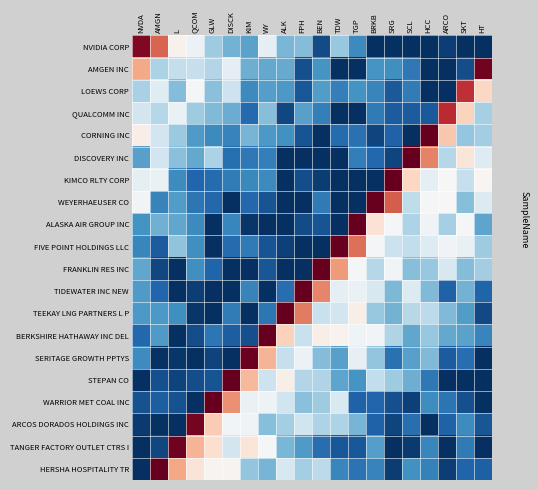

Reading left to right, what are all the values shown in this chart?

NVIDIA CORP: NVDA=0.9	AMGN=0.6	L=0.0	QCOM=-0.1	GLW=-0.4	DISCK=-0.5	KIM=-0.5	WY=-0.1	ALK=-0.5	FPH=-0.4	BEN=-0.9	TDW=-0.4	TGP=-0.6	BRKB=-1.0	SRG=-1.0	SCL=-1.0	HCC=-1.0	ARCO=-0.9	SKT=-1.0	HT=-1.0
AMGEN INC: NVDA=0.4	AMGN=-0.3	L=-0.2	QCOM=-0.2	GLW=-0.3	DISCK=-0.1	KIM=-0.5	WY=-0.5	ALK=-0.5	FPH=-0.9	BEN=-0.6	TDW=-1.0	TGP=-1.0	BRKB=-0.6	SRG=-0.6	SCL=-0.7	HCC=-1.0	ARCO=-1.0	SKT=-0.9	HT=1.0
LOEWS CORP: NVDA=-0.3	AMGN=-0.1	L=-0.4	QCOM=-0.0	GLW=-0.4	DISCK=-0.2	KIM=-0.6	WY=-0.5	ALK=-0.6	FPH=-0.8	BEN=-0.6	TDW=-0.7	TGP=-0.6	BRKB=-0.7	SRG=-0.8	SCL=-0.7	HCC=-1.0	ARCO=-1.0	SKT=0.7	HT=0.2
QUALCOMM INC: NVDA=-0.2	AMGN=-0.3	L=-0.1	QCOM=-0.4	GLW=-0.4	DISCK=-0.5	KIM=-0.8	WY=-0.4	ALK=-0.9	FPH=-0.5	BEN=-0.7	TDW=-1.0	TGP=-1.0	BRKB=-0.7	SRG=-0.8	SCL=-0.8	HCC=-0.8	ARCO=0.7	SKT=0.2	HT=-0.3
CORNING INC: NVDA=0.1	AMGN=-0.2	L=-0.4	QCOM=-0.6	GLW=-0.6	DISCK=-0.7	KIM=-0.5	WY=-0.6	ALK=-0.6	FPH=-0.9	BEN=-1.0	TDW=-0.8	TGP=-0.7	BRKB=-0.9	SRG=-0.8	SCL=-1.0	HCC=1.0	ARCO=0.3	SKT=-0.4	HT=-0.4
DISCOVERY INC: NVDA=-0.5	AMGN=-0.2	L=-0.4	QCOM=-0.5	GLW=-0.3	DISCK=-0.8	KIM=-0.7	WY=-0.7	ALK=-1.0	FPH=-1.0	BEN=-1.0	TDW=-1.0	TGP=-0.7	BRKB=-0.8	SRG=-0.9	SCL=1.0	HCC=0.5	ARCO=-0.3	SKT=0.1	HT=-0.1
KIMCO RLTY CORP: NVDA=-0.1	AMGN=-0.1	L=-0.6	QCOM=-0.8	GLW=-0.8	DISCK=-0.7	KIM=-0.6	WY=-0.6	ALK=-1.0	FPH=-0.9	BEN=-0.9	TDW=-1.0	TGP=-1.0	BRKB=-1.0	SRG=1.0	SCL=0.2	HCC=-0.1	ARCO=0.0	SKT=-0.2	HT=0.0
WEYERHAEUSER CO: NVDA=-0.0	AMGN=-0.7	L=-0.6	QCOM=-0.7	GLW=-0.8	DISCK=-1.0	KIM=-0.8	WY=-0.9	ALK=-1.0	FPH=-1.0	BEN=-0.7	TDW=-1.0	TGP=-1.0	BRKB=1.0	SRG=0.6	SCL=-0.3	HCC=-0.0	ARCO=0.0	SKT=-0.4	HT=-0.1
ALASKA AIR GROUP INC: NVDA=-0.6	AMGN=-0.5	L=-0.5	QCOM=-0.6	GLW=-1.0	DISCK=-0.6	KIM=-1.0	WY=-1.0	ALK=-1.0	FPH=-0.9	BEN=-0.9	TDW=-1.0	TGP=1.0	BRKB=0.1	SRG=-0.0	SCL=-0.3	HCC=-0.0	ARCO=-0.3	SKT=-0.0	HT=-0.5
FIVE POINT HOLDINGS LLC: NVDA=-0.7	AMGN=-0.8	L=-0.4	QCOM=-0.6	GLW=-1.0	DISCK=-0.8	KIM=-0.7	WY=-0.9	ALK=-0.9	FPH=-1.0	BEN=-1.0	TDW=1.0	TGP=0.6	BRKB=-0.0	SRG=-0.2	SCL=-0.2	HCC=-0.1	ARCO=-0.0	SKT=-0.1	HT=-0.4
FRANKLIN RES INC: NVDA=-0.5	AMGN=-0.9	L=-1.0	QCOM=-0.6	GLW=-0.8	DISCK=-1.0	KIM=-1.0	WY=-0.9	ALK=-1.0	FPH=-1.0	BEN=1.0	TDW=0.4	TGP=-0.0	BRKB=-0.3	SRG=-0.0	SCL=-0.4	HCC=-0.4	ARCO=-0.2	SKT=-0.4	HT=-0.4
TIDEWATER INC NEW: NVDA=-0.6	AMGN=-0.8	L=-1.0	QCOM=-0.9	GLW=-1.0	DISCK=-1.0	KIM=-0.7	WY=-1.0	ALK=-0.8	FPH=1.0	BEN=0.5	TDW=-0.1	TGP=-0.1	BRKB=-0.2	SRG=-0.4	SCL=-0.1	HCC=-0.4	ARCO=-0.8	SKT=-0.5	HT=-0.8
TEEKAY LNG PARTNERS L P: NVDA=-0.6	AMGN=-0.6	L=-0.6	QCOM=-1.0	GLW=-1.0	DISCK=-0.7	KIM=-1.0	WY=-0.7	ALK=1.0	FPH=0.5	BEN=-0.2	TDW=-0.2	TGP=0.1	BRKB=-0.4	SRG=-0.5	SCL=-0.3	HCC=-0.3	ARCO=-0.4	SKT=-0.6	HT=-0.9
BERKSHIRE HATHAWAY INC DEL: NVDA=-0.8	AMGN=-0.6	L=-1.0	QCOM=-0.9	GLW=-0.7	DISCK=-0.8	KIM=-0.9	WY=1.0	ALK=0.2	FPH=-0.2	BEN=0.1	TDW=0.0	TGP=-0.0	BRKB=-0.0	SRG=-0.3	SCL=-0.5	HCC=-0.4	ARCO=-0.5	SKT=-0.5	HT=-0.7
SERITAGE GROWTH PPTYS: NVDA=-0.6	AMGN=-1.0	L=-1.0	QCOM=-1.0	GLW=-0.9	DISCK=-1.0	KIM=1.0	WY=0.3	ALK=-0.2	FPH=-0.1	BEN=-0.4	TDW=-0.5	TGP=-0.1	BRKB=-0.4	SRG=-0.7	SCL=-0.5	HCC=-0.4	ARCO=-0.8	SKT=-0.8	HT=-1.0
STEPAN CO: NVDA=-1.0	AMGN=-0.9	L=-0.9	QCOM=-0.9	GLW=-0.9	DISCK=1.0	KIM=0.3	WY=-0.2	ALK=0.1	FPH=-0.3	BEN=-0.3	TDW=-0.5	TGP=-0.6	BRKB=-0.2	SRG=-0.4	SCL=-0.5	HCC=-0.7	ARCO=-1.0	SKT=-1.0	HT=-1.0
WARRIOR MET COAL INC: NVDA=-0.9	AMGN=-0.8	L=-0.9	QCOM=-1.0	GLW=1.0	DISCK=0.5	KIM=-0.1	WY=-0.0	ALK=-0.2	FPH=-0.4	BEN=-0.4	TDW=-0.2	TGP=-0.8	BRKB=-0.8	SRG=-0.9	SCL=-0.9	HCC=-0.6	ARCO=-0.7	SKT=-0.9	HT=-1.0
ARCOS DORADOS HOLDINGS INC: NVDA=-1.0	AMGN=-1.0	L=-1.0	QCOM=1.0	GLW=0.3	DISCK=-0.0	KIM=-0.0	WY=-0.4	ALK=-0.3	FPH=-0.2	BEN=-0.3	TDW=-0.3	TGP=-0.5	BRKB=-0.8	SRG=-0.9	SCL=-0.8	HCC=-1.0	ARCO=-0.8	SKT=-0.6	HT=-0.9
TANGER FACTORY OUTLET CTRS I: NVDA=-1.0	AMGN=-0.9	L=1.0	QCOM=0.3	GLW=0.2	DISCK=-0.2	KIM=0.1	WY=-0.0	ALK=-0.5	FPH=-0.6	BEN=-0.8	TDW=-0.8	TGP=-0.8	BRKB=-0.5	SRG=-1.0	SCL=-1.0	HCC=-0.7	ARCO=-1.0	SKT=-0.7	HT=-1.0
HERSHA HOSPITALITY TR: NVDA=-1.0	AMGN=1.0	L=0.4	QCOM=0.1	GLW=0.0	DISCK=0.0	KIM=-0.4	WY=-0.5	ALK=-0.2	FPH=-0.3	BEN=-0.3	TDW=-0.7	TGP=-0.7	BRKB=-0.7	SRG=-0.9	SCL=-0.6	HCC=-0.7	ARCO=-0.9	SKT=-0.8	HT=-0.8